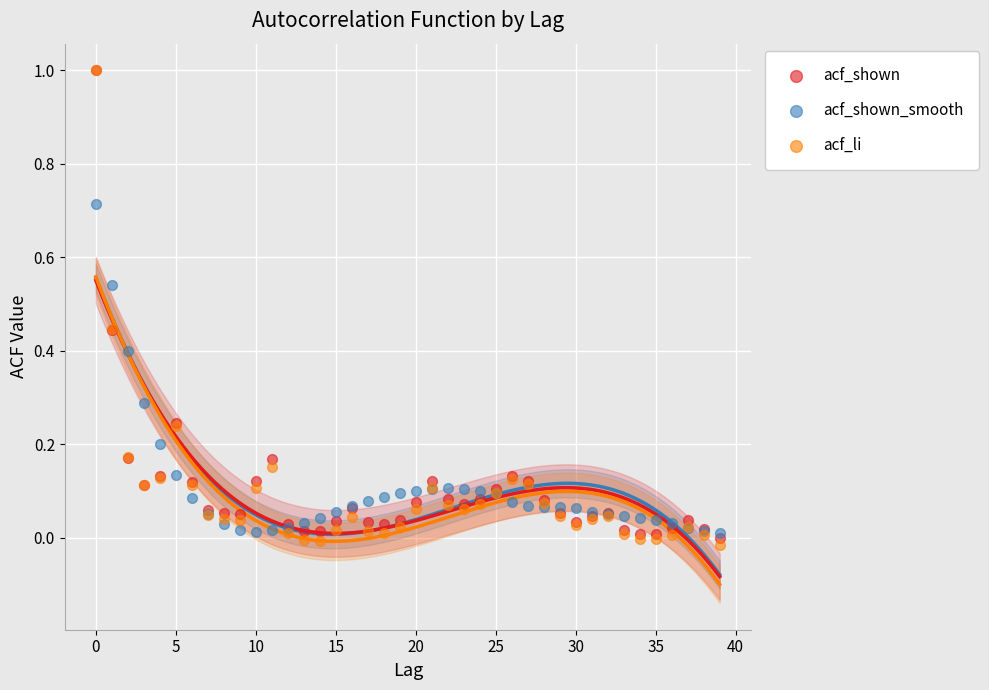

What are all the series names shown in the legend?

acf_shown, acf_shown_smooth, acf_li